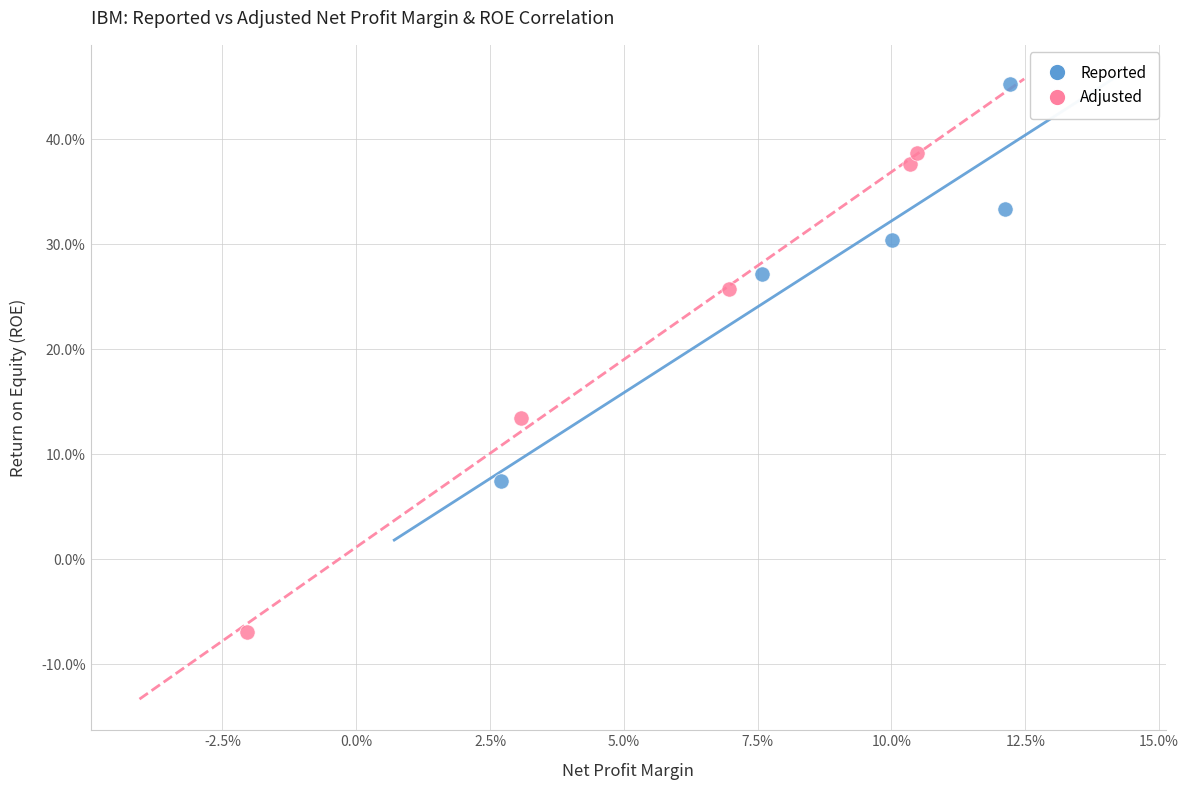

Which series reaches the maximum Y coordinate?

Reported